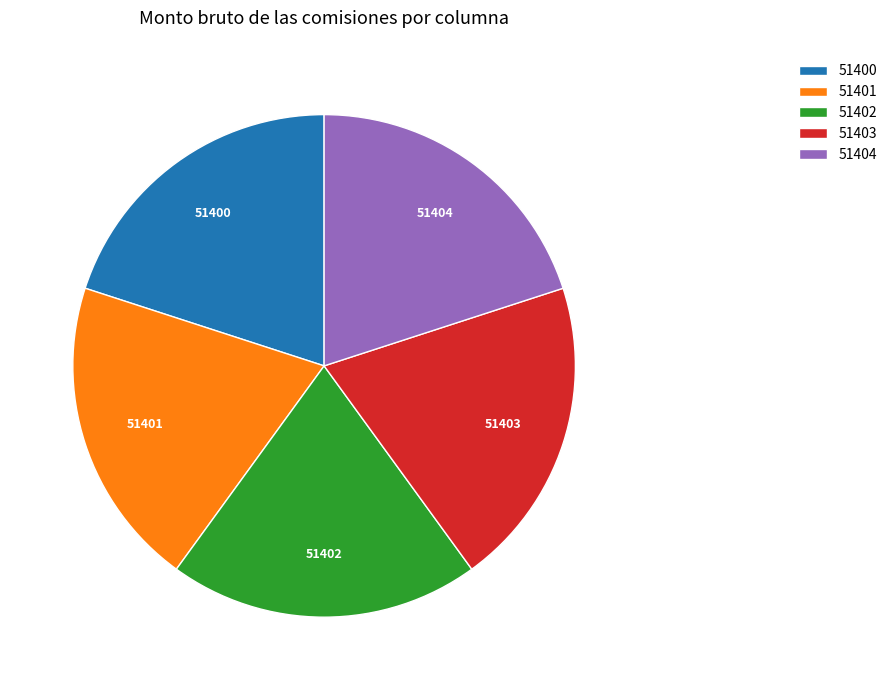

Do 51402 and 51401 together represent more than half of the pie?

No